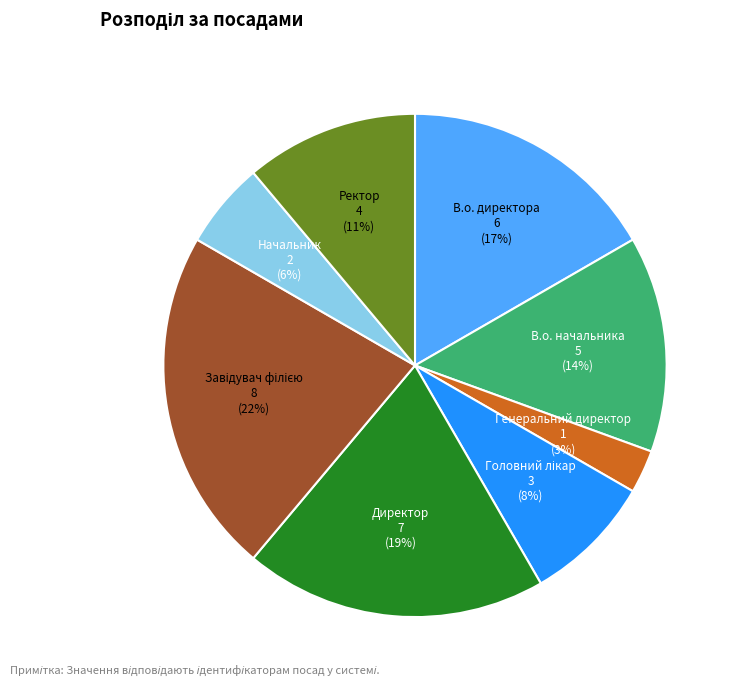

To the nearest percent, what is the difference between the largest and smallest slice percentages?

19%